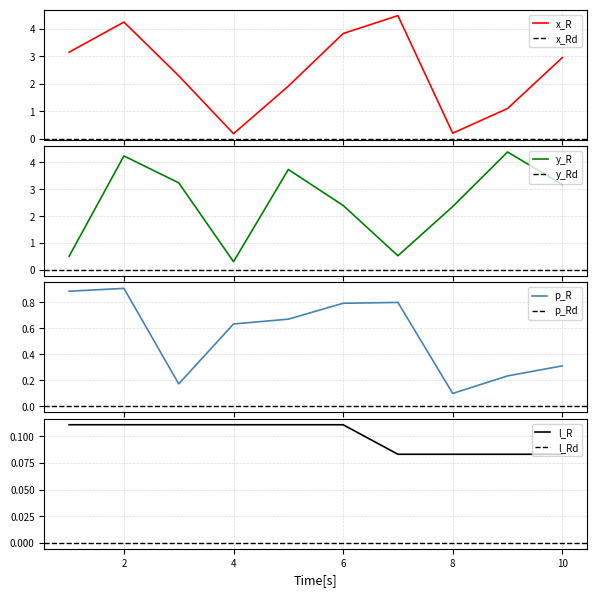

In p_R, how many points are higher than both neighbors (excluding endpoints)?

2